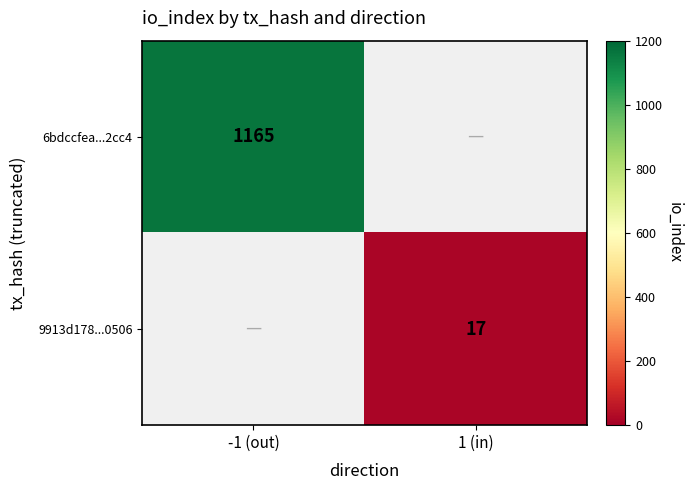

The value of 6bdccfea...2cc4 at -1 (out) is 1819. True or false?

False